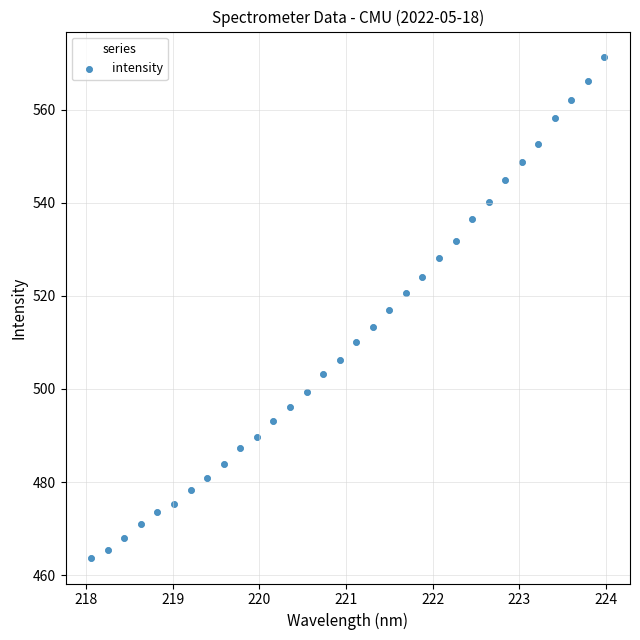

What is the range of X values (max minus min)?

5.9